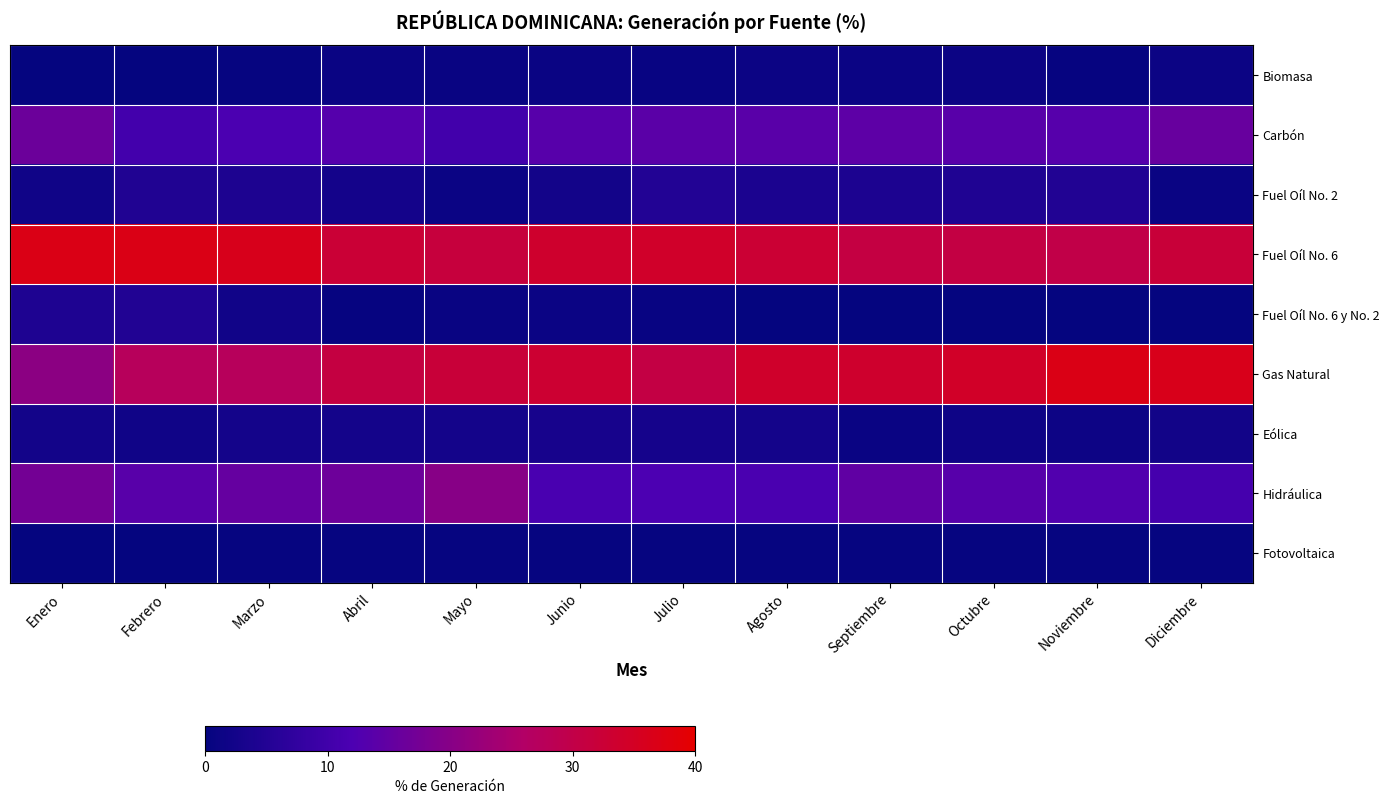

What is the difference between the highest and lowest values at Julio?

34.0